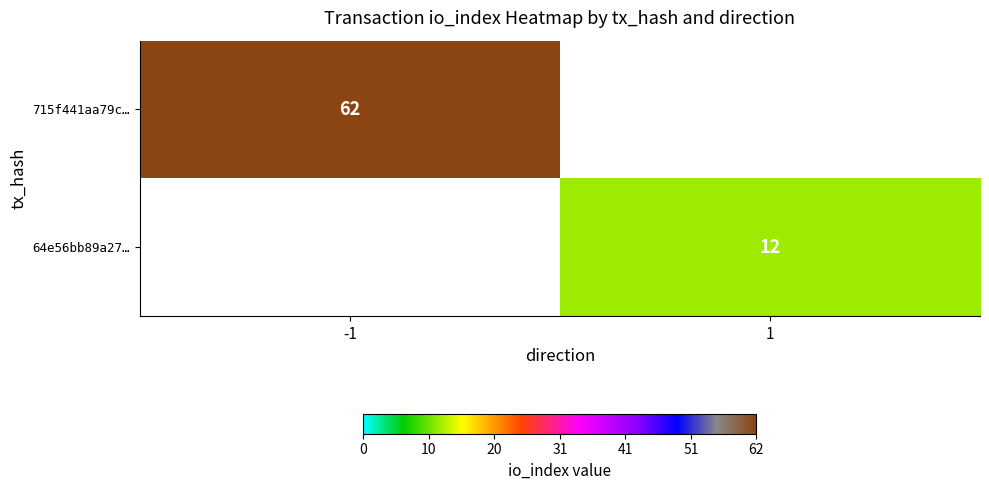

Where is 715f441aa79c… nearest to the value 62?

-1